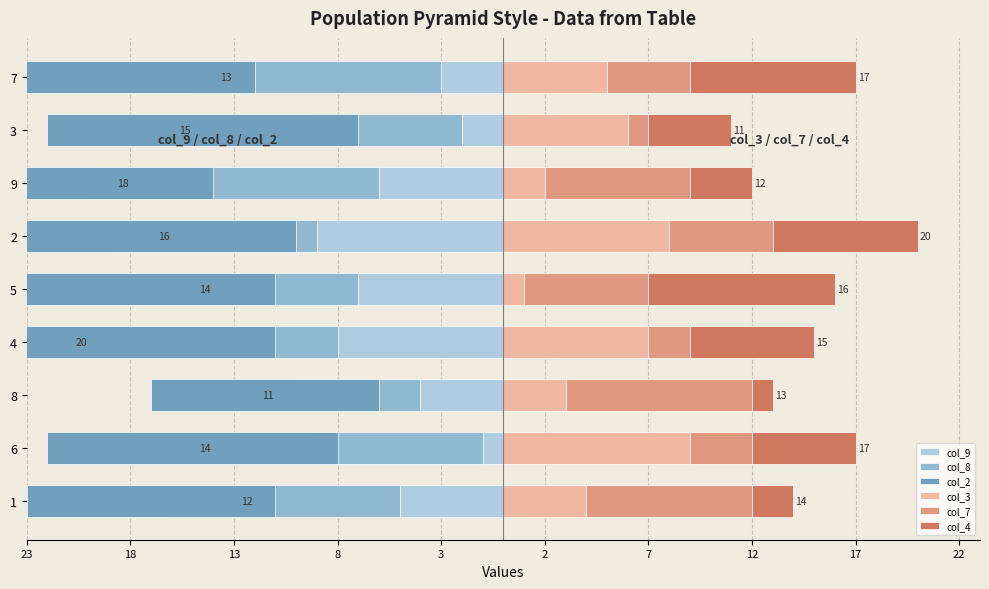

How many data points in col_9 are less than -5?

4